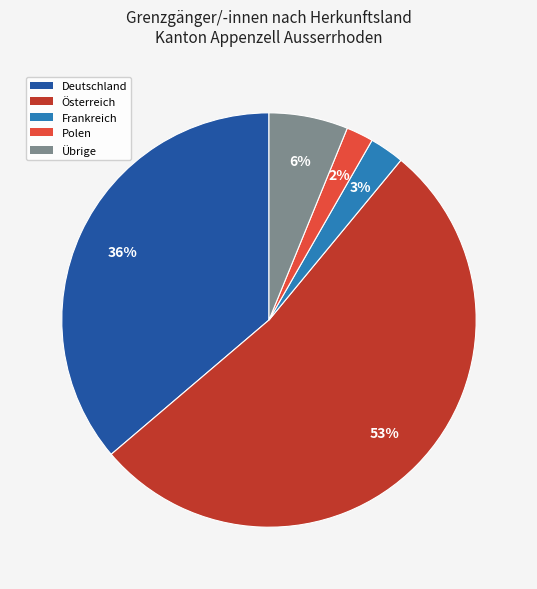

To the nearest percent, what is the difference between the largest and smallest slice percentages?

51%